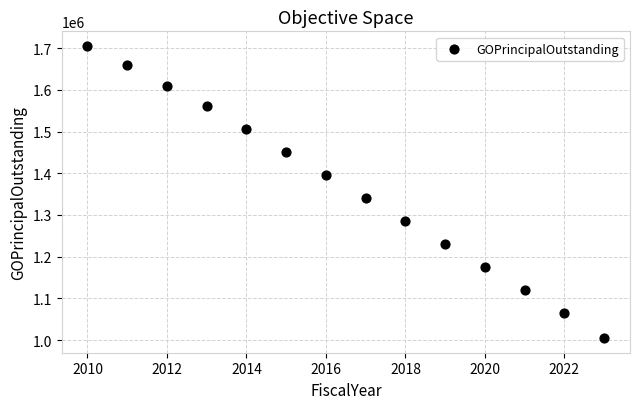

What Y value in the scatter plot is closest to 1355000?

1340000